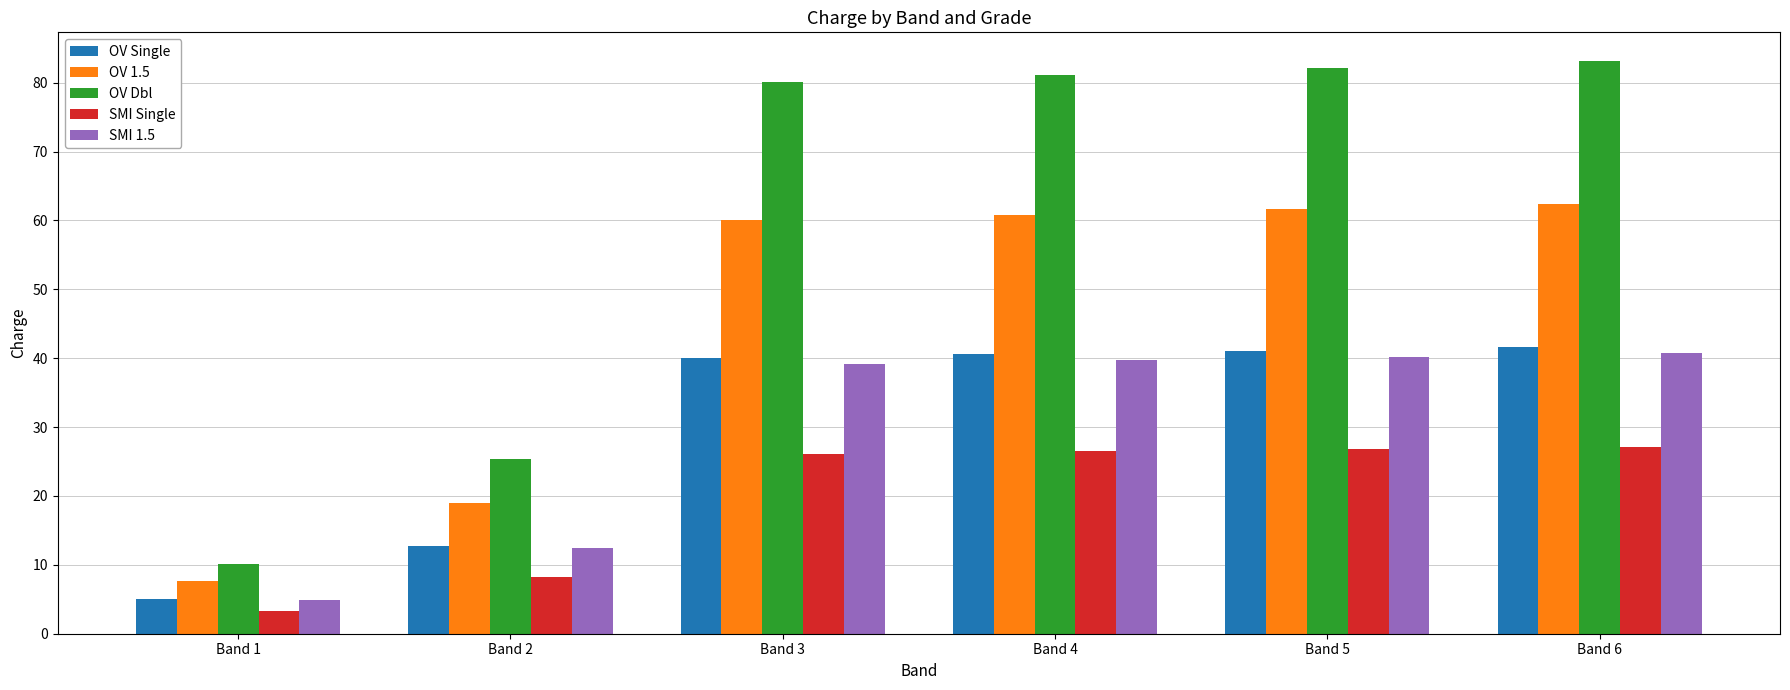

Between Band 1 and Band 4, which series saw the biggest shift?

OV Dbl